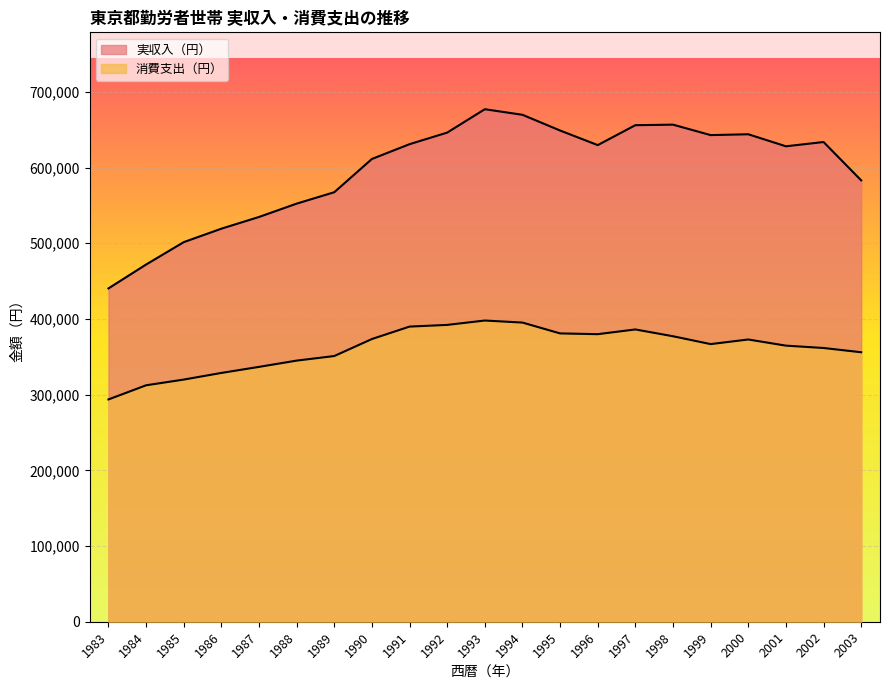

What is the sum of all 消費支出（円） values?

7581557